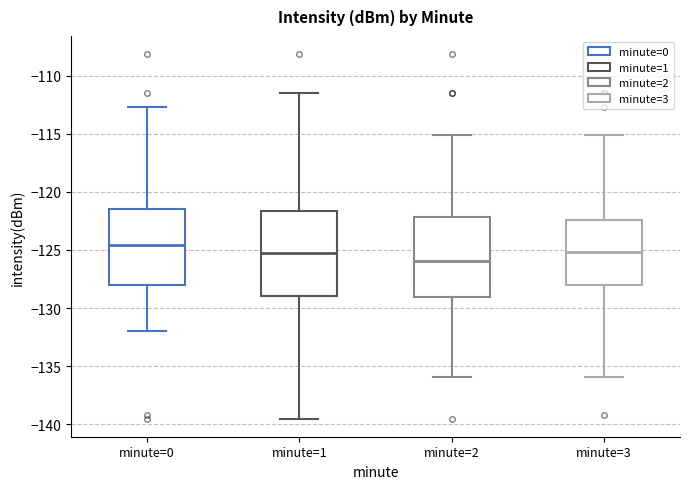

Reading left to right, transcribe this box plot: for each box, give where its median line is, the range the box spans, and where its two whiskers end, as read against the y-axis. The values are not printed on the chart, so give them approximately, as read against the axis.

minute=0: median -124.5, box -128.0 to -121.5, whiskers -132.0 to -112.5
minute=1: median -125.5, box -129.0 to -121.5, whiskers -139.5 to -111.5
minute=2: median -126.0, box -129.0 to -122.0, whiskers -136.0 to -115.0
minute=3: median -125.0, box -128.0 to -122.5, whiskers -136.0 to -115.0